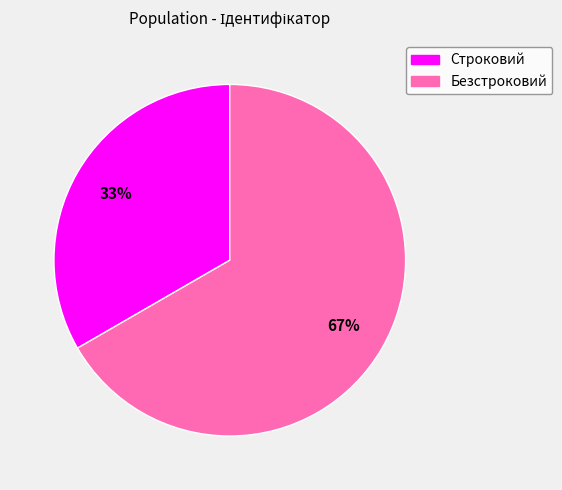

The Строковий slice represents 33% of the pie. True or false?

True